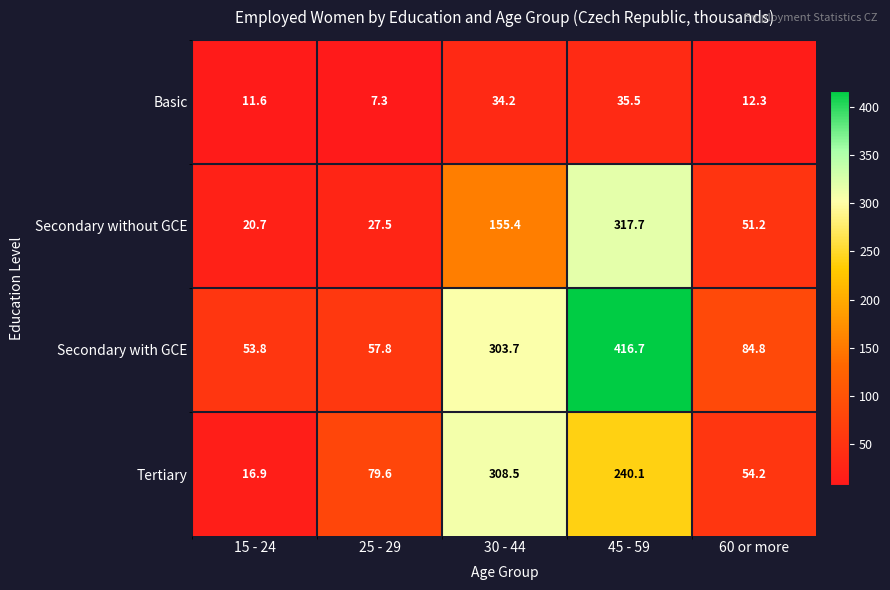

Is it true that Secondary with GCE equals 12.8 at 25 - 29?

False